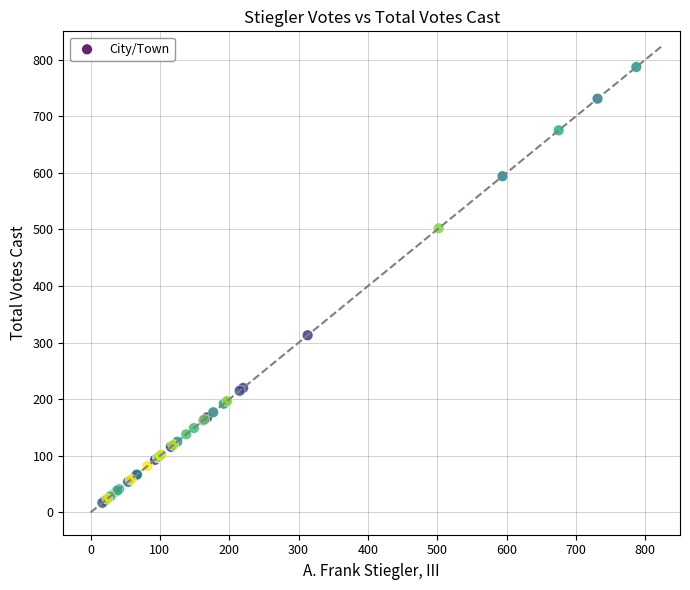

What Y value in the scatter plot is closest to 402?

313